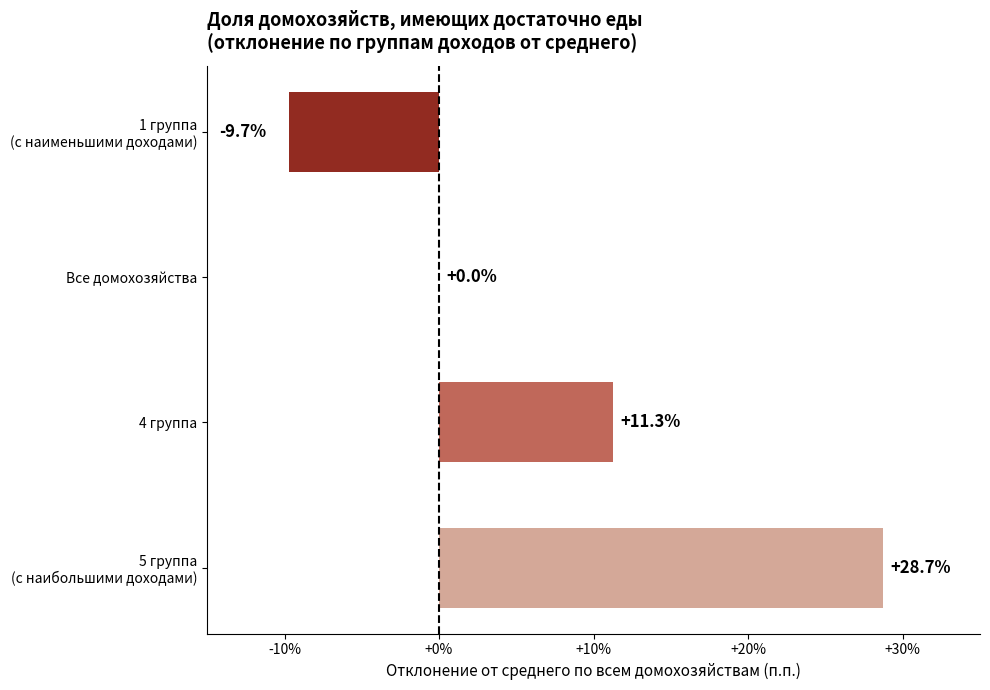

How many data points does each series have?

4